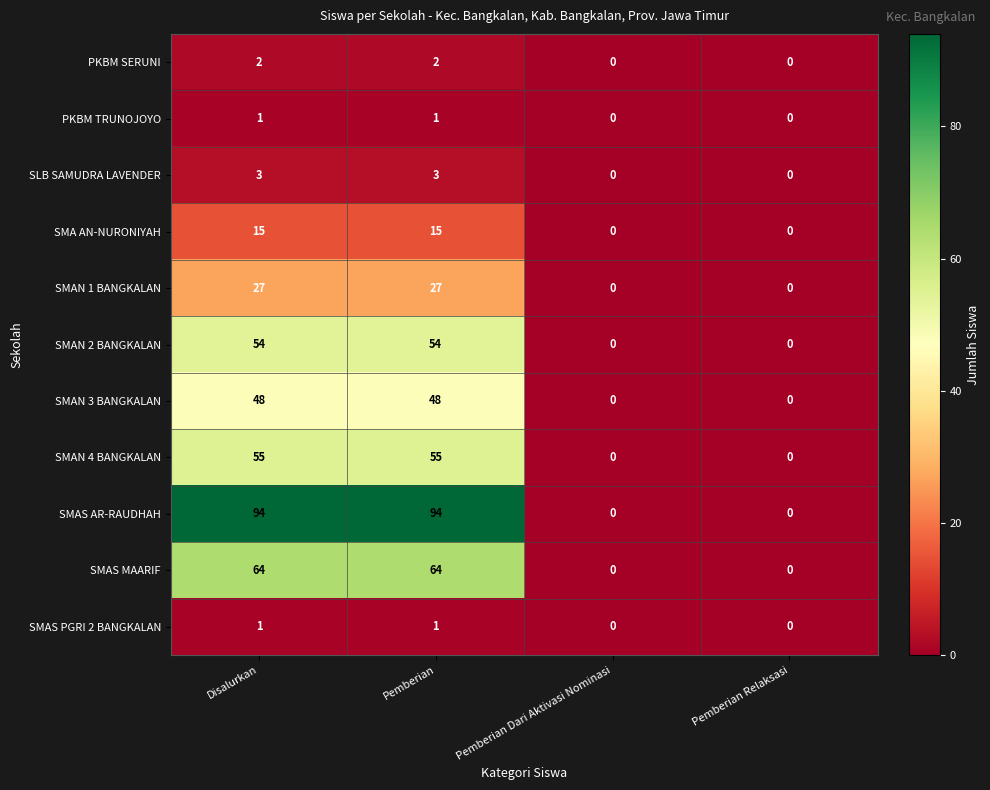

Which series has the largest total across all categories?

SMAS AR-RAUDHAH